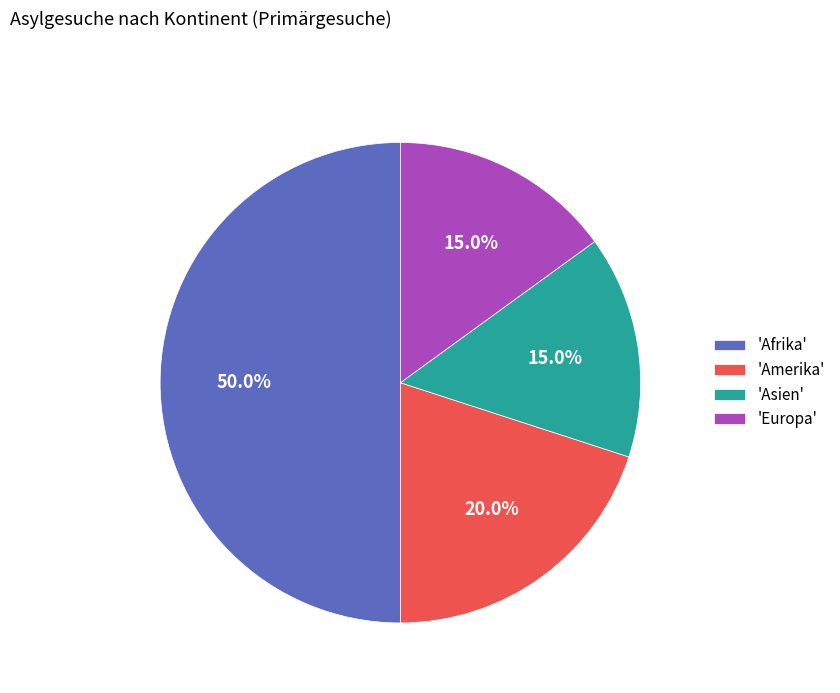

Does 'Asien' represent more than half of the total?

No